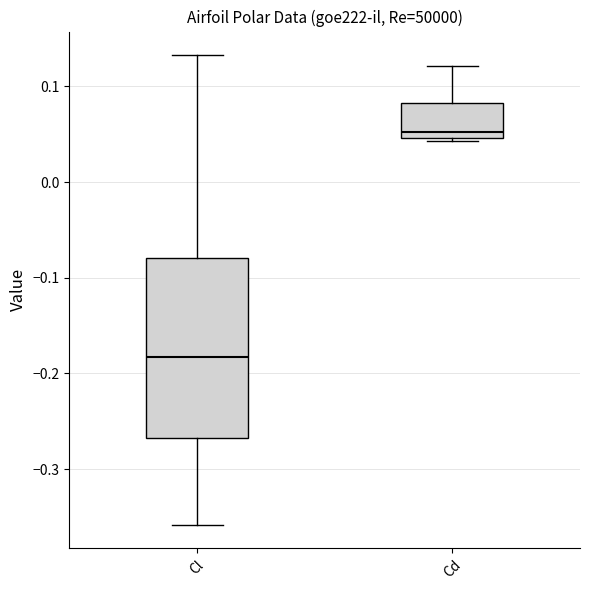

Comparing the boxes themselves (not the whiskers), which one is the tallest?

Cl